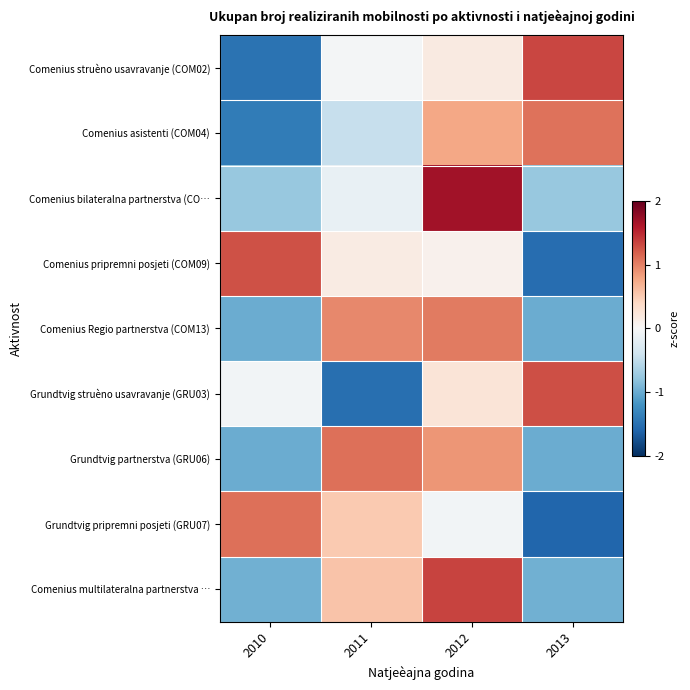

Reading left to right, list all the values displayed in this chart.

Comenius struèno usavravanje (COM02): 2010=-1.5	2011=-0.0	2012=0.2	2013=1.3
Comenius asistenti (COM04): 2010=-1.4	2011=-0.5	2012=0.8	2013=1.1
Comenius bilateralna partnerstva (CO…: 2010=-0.8	2011=-0.1	2012=1.7	2013=-0.8
Comenius pripremni posjeti (COM09): 2010=1.3	2011=0.2	2012=0.1	2013=-1.5
Comenius Regio partnerstva (COM13): 2010=-1.0	2011=1.0	2012=1.0	2013=-1.0
Grundtvig struèno usavravanje (GRU03): 2010=-0.1	2011=-1.5	2012=0.3	2013=1.3
Grundtvig partnerstva (GRU06): 2010=-1.0	2011=1.1	2012=0.9	2013=-1.0
Grundtvig pripremni posjeti (GRU07): 2010=1.1	2011=0.5	2012=-0.0	2013=-1.6
Comenius multilateralna partnerstva …: 2010=-1.0	2011=0.6	2012=1.4	2013=-1.0